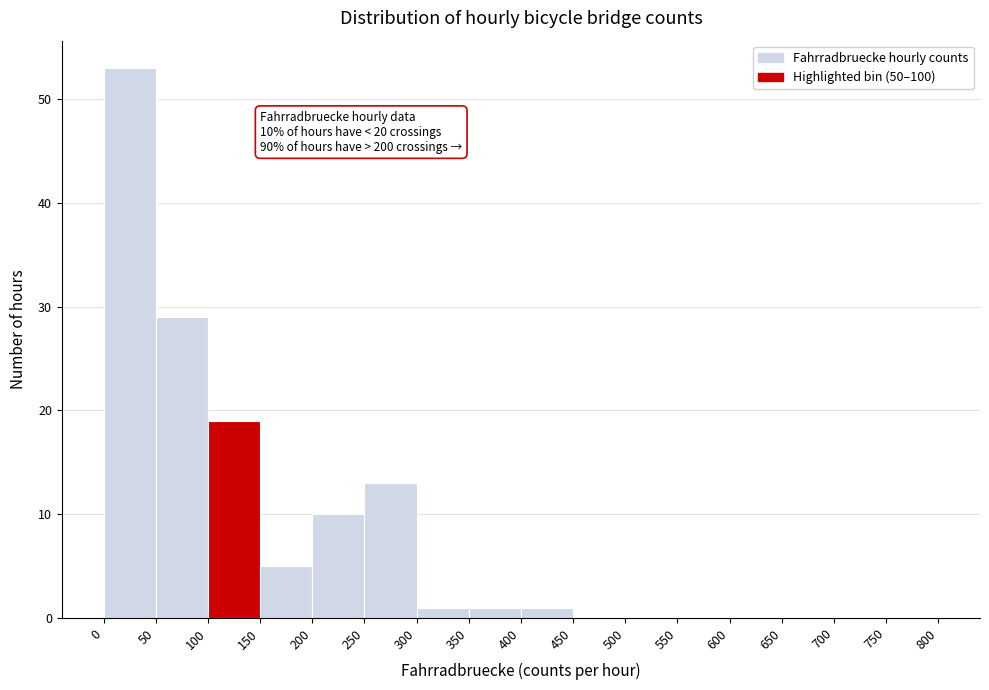

Over which range of the x-axis is the bar tallest?

0 to 50